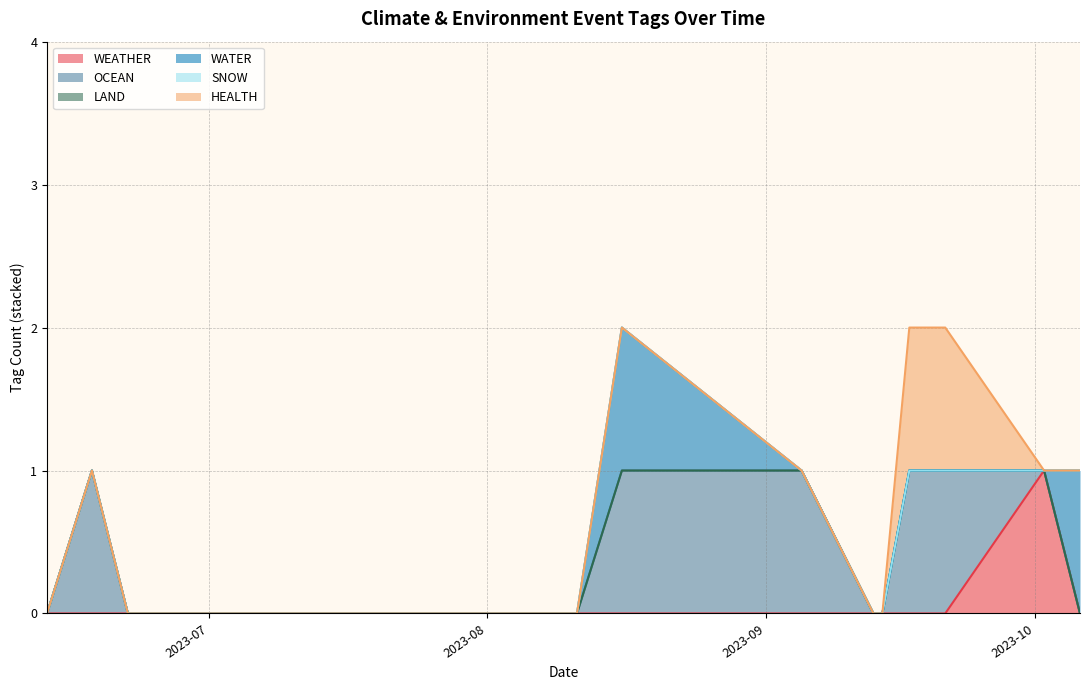

The OCEAN series shows 2 at 2023-09-17. True or false?

False